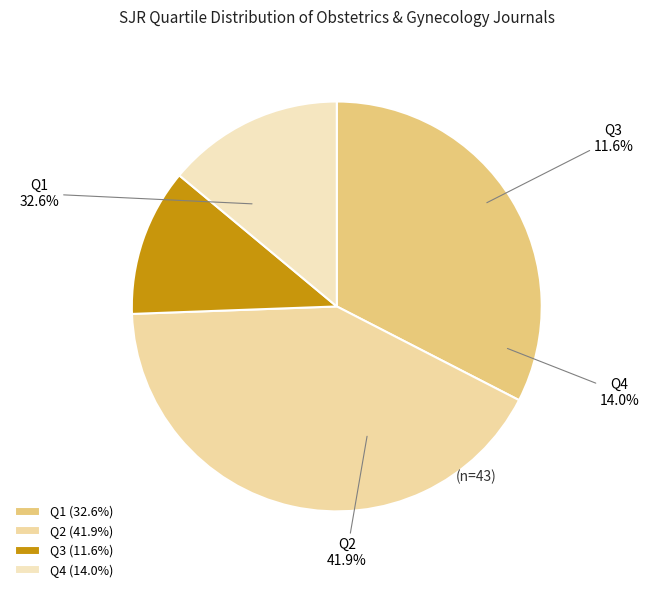

Is the sum of Q1 and Q4 greater than half?

No